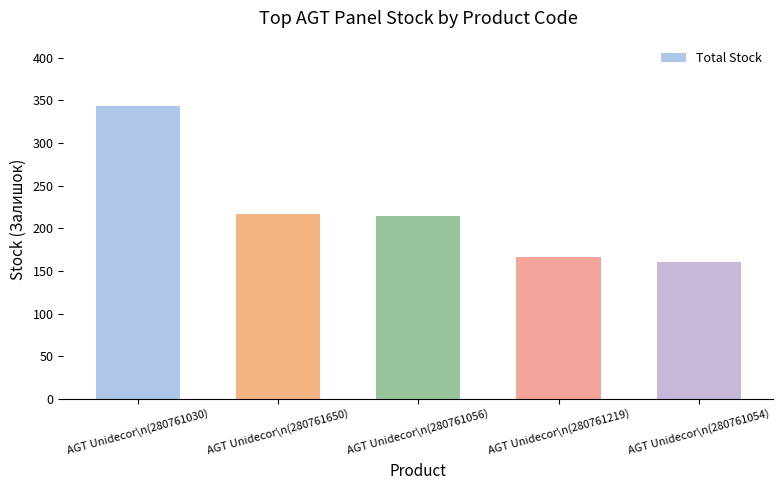

Where does the data first go above 215?

AGT Unidecor\n(280761030)